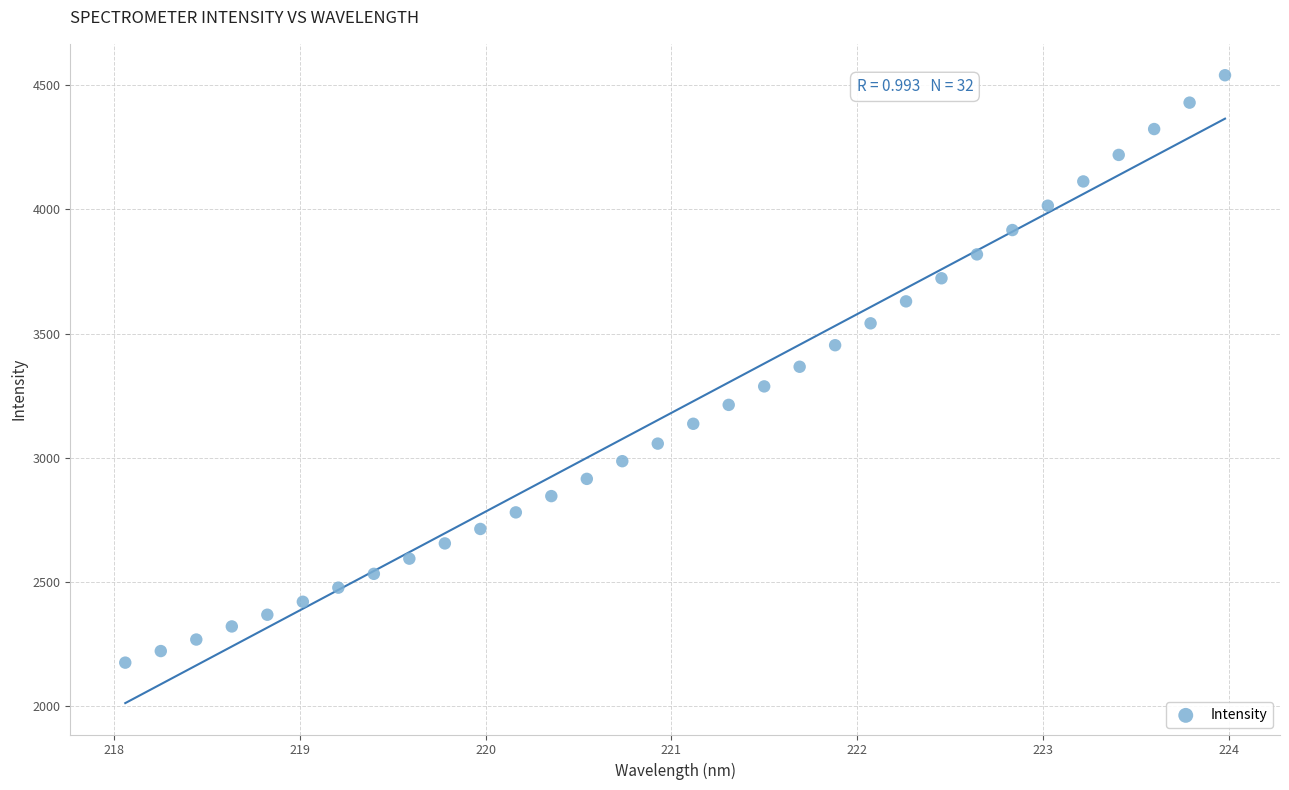

What is the range of X values (max minus min)?

5.9